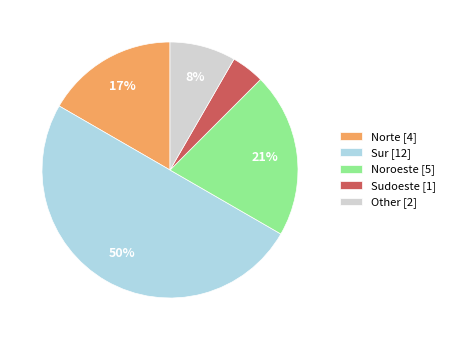

Do Sur and Other together represent more than half of the pie?

Yes